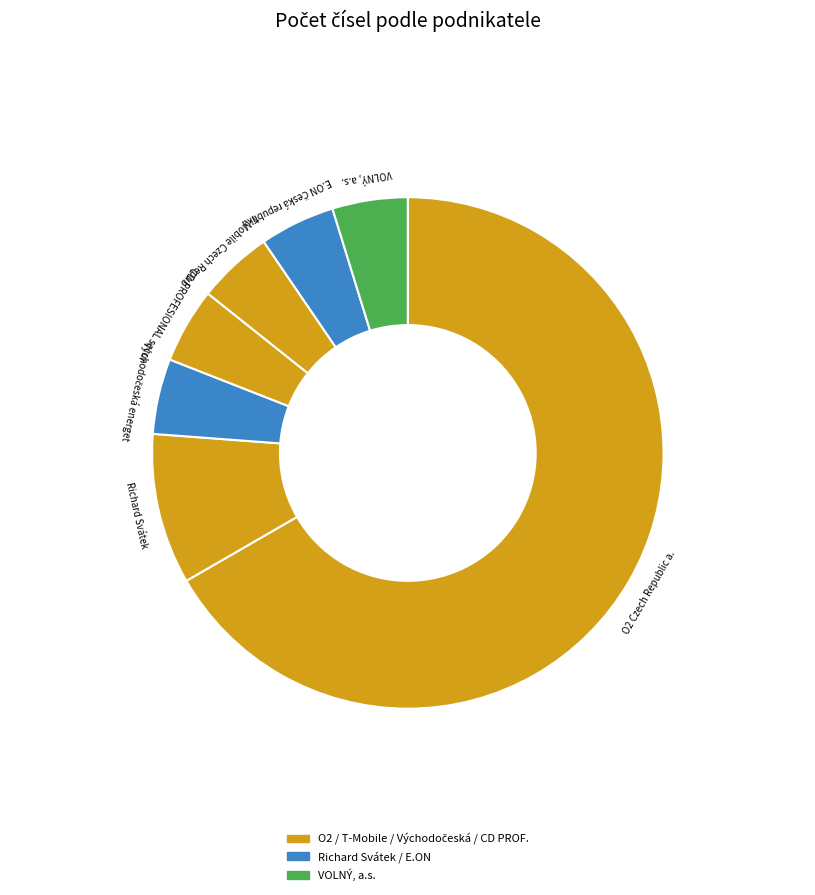

How many slices are in this pie chart?

7